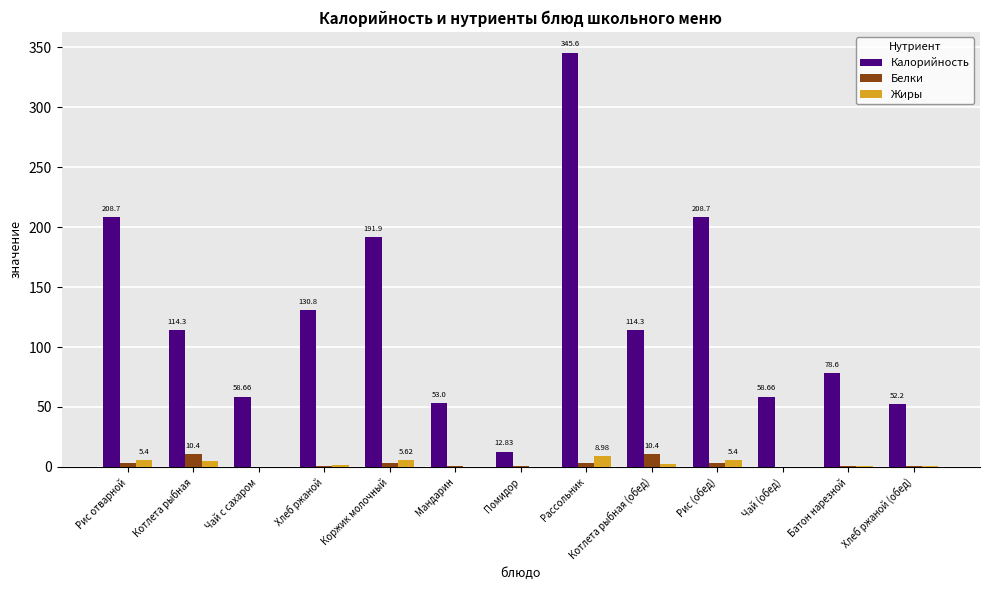

What is the total value across all series at Хлеб ржаной?

133.0